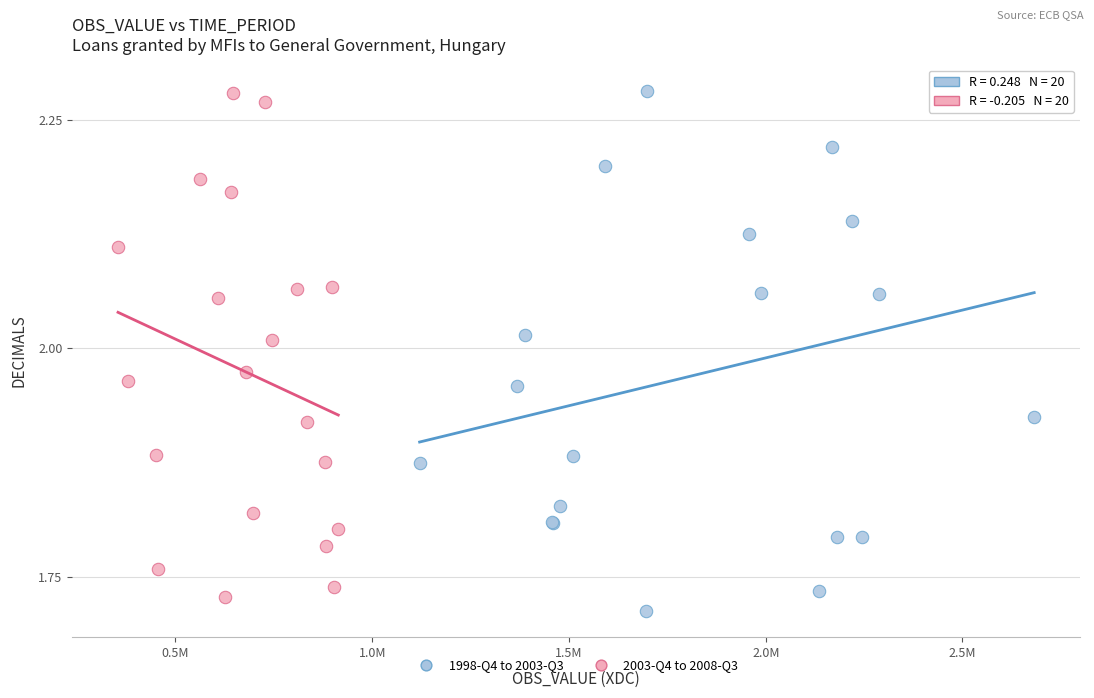

Which series contains the lowest Y value?

1998-Q4 to 2003-Q3